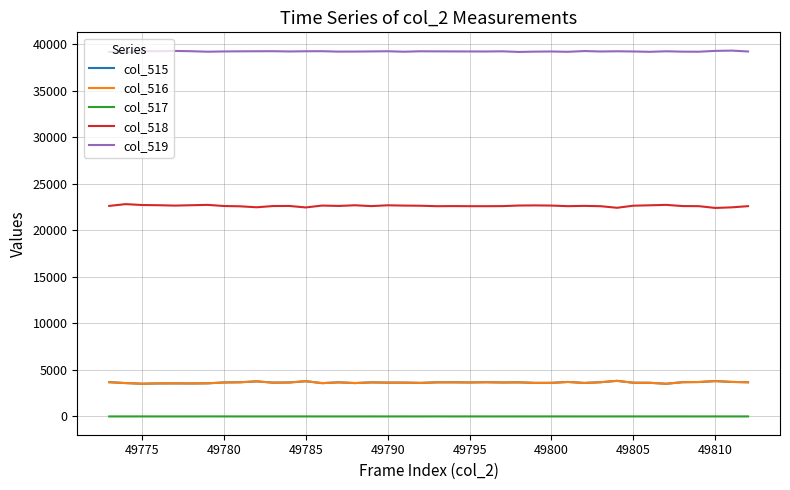

Which series has the largest total across all categories?

col_519